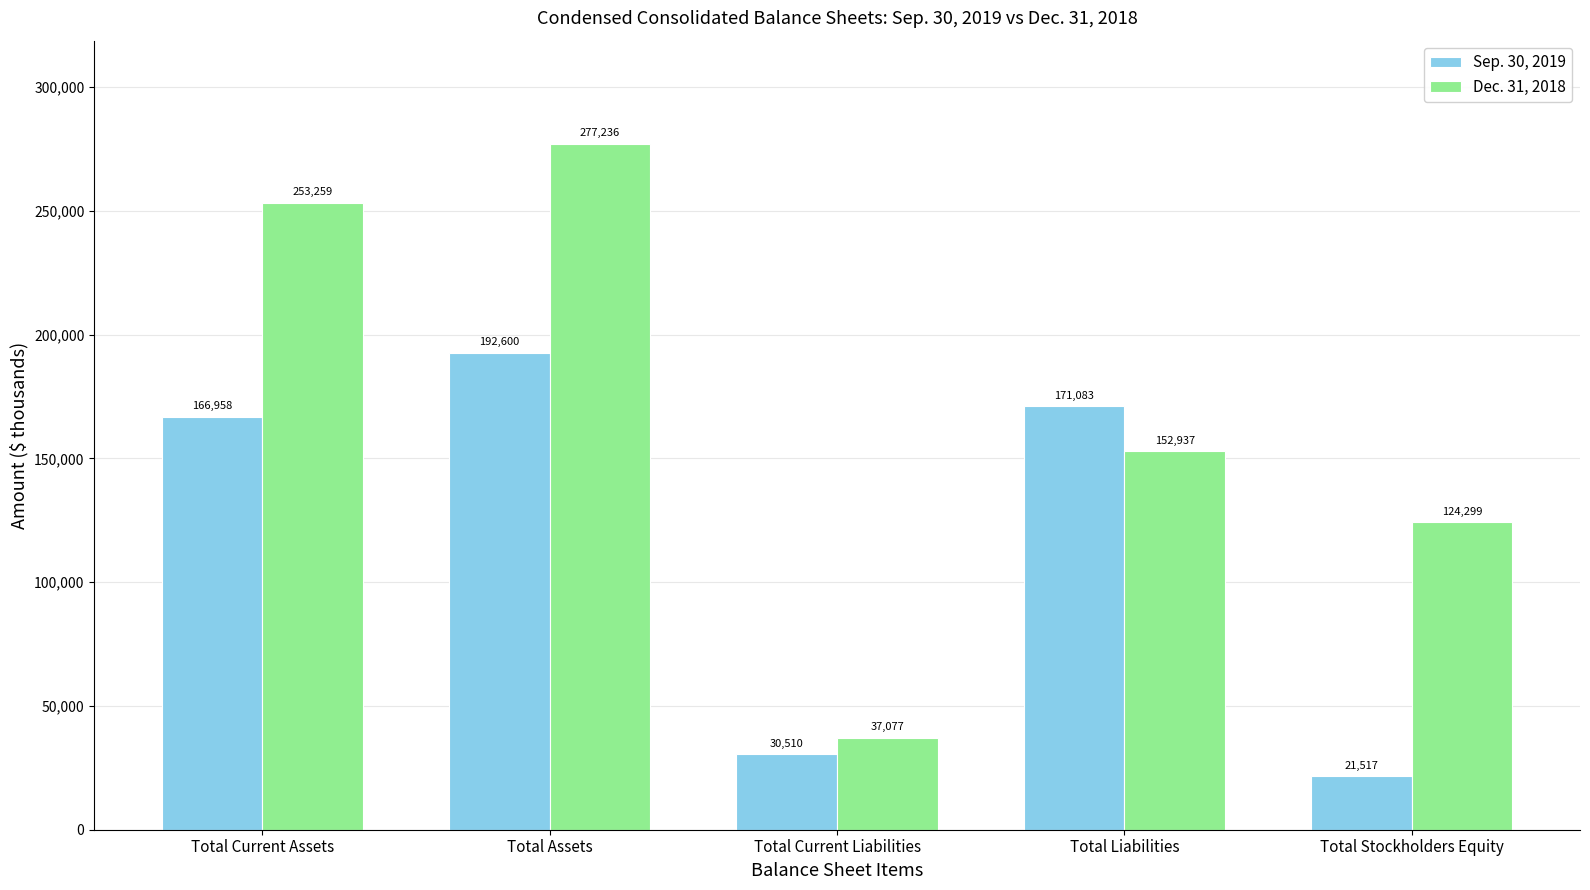

What is the difference between the maximum and minimum values in the Dec. 31, 2018 series?

240159